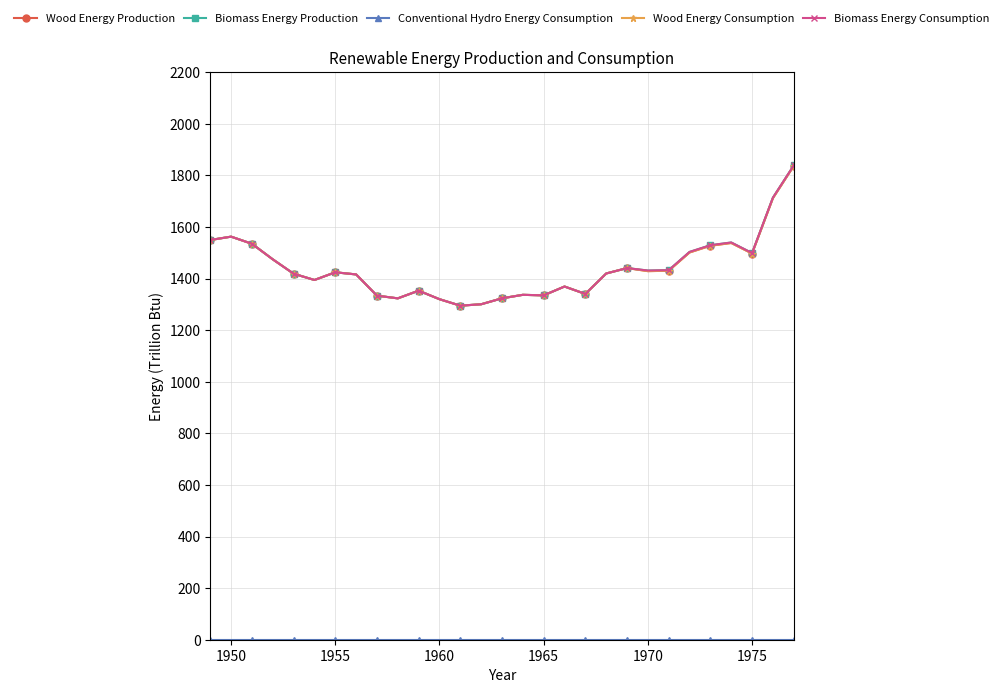

What is the maximum value for Biomass Energy Production?

1838.3